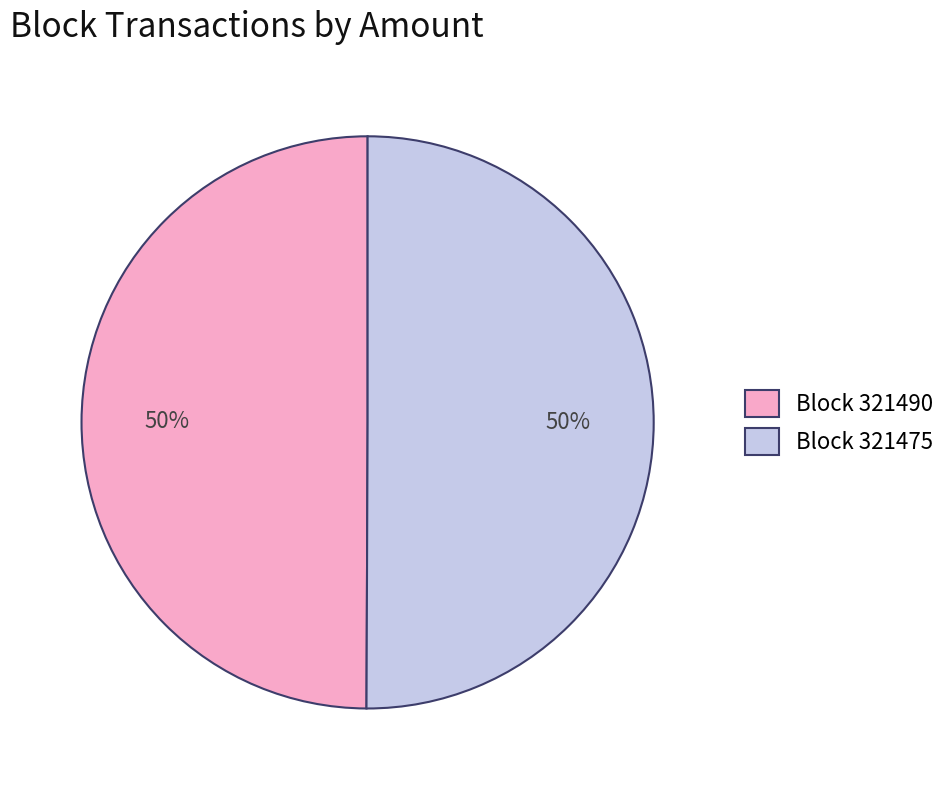

To the nearest percent, what is the average slice percentage?

50%